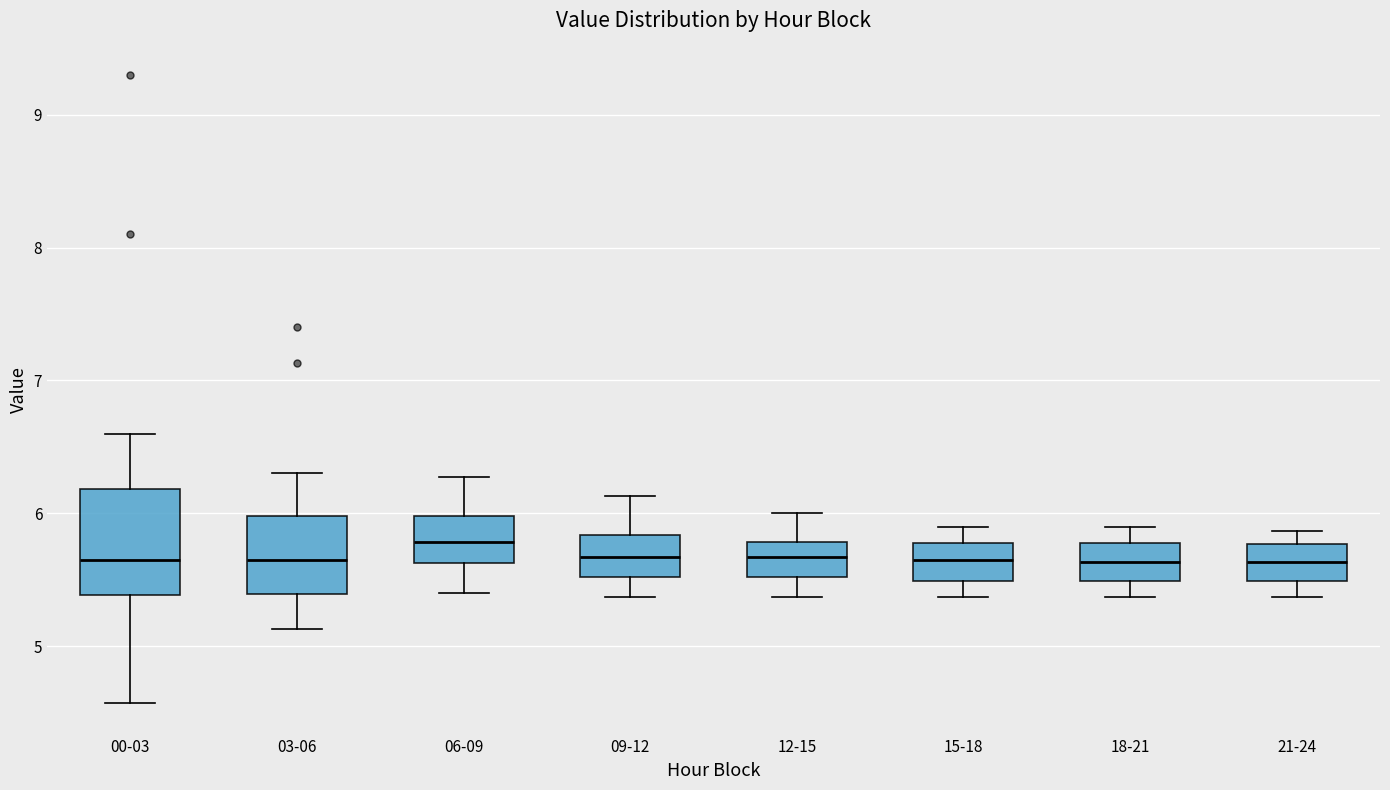

Reading left to right, transcribe this box plot: for each box, give where its median line is, the range the box spans, and where its two whiskers end, as read against the y-axis. The values are not printed on the chart, so give them approximately, as read against the axis.

00-03: median 5.7, box 5.4 to 6.2, whiskers 4.6 to 6.6
03-06: median 5.7, box 5.4 to 6.0, whiskers 5.1 to 6.3
06-09: median 5.8, box 5.6 to 6.0, whiskers 5.4 to 6.3
09-12: median 5.7, box 5.5 to 5.8, whiskers 5.4 to 6.1
12-15: median 5.7, box 5.5 to 5.8, whiskers 5.4 to 6.0
15-18: median 5.7, box 5.5 to 5.8, whiskers 5.4 to 5.9
18-21: median 5.6, box 5.5 to 5.8, whiskers 5.4 to 5.9
21-24: median 5.6, box 5.5 to 5.8, whiskers 5.4 to 5.9